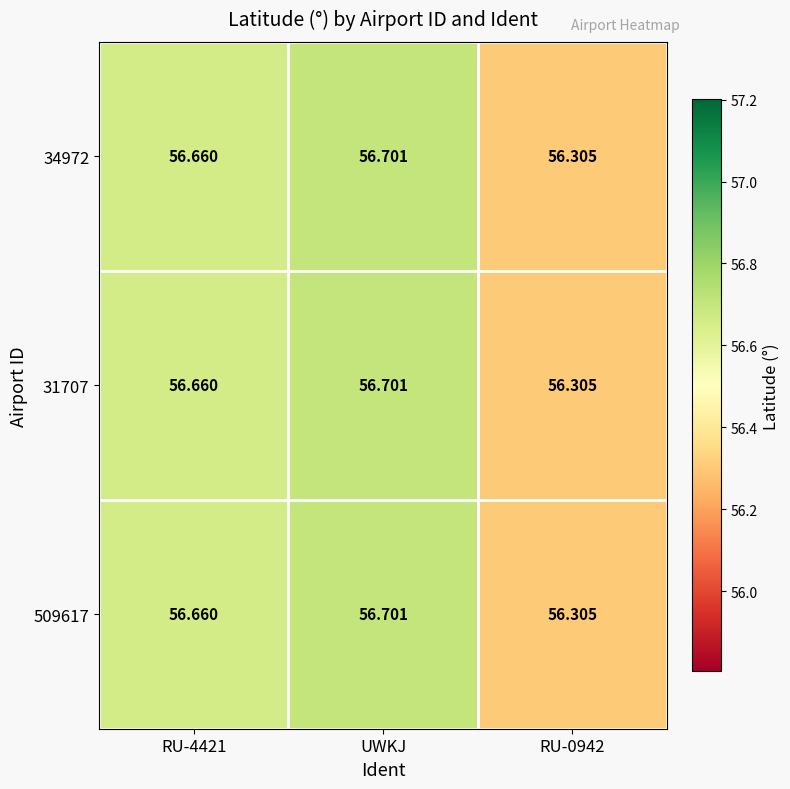

At which category is the sum across all series the highest?

UWKJ